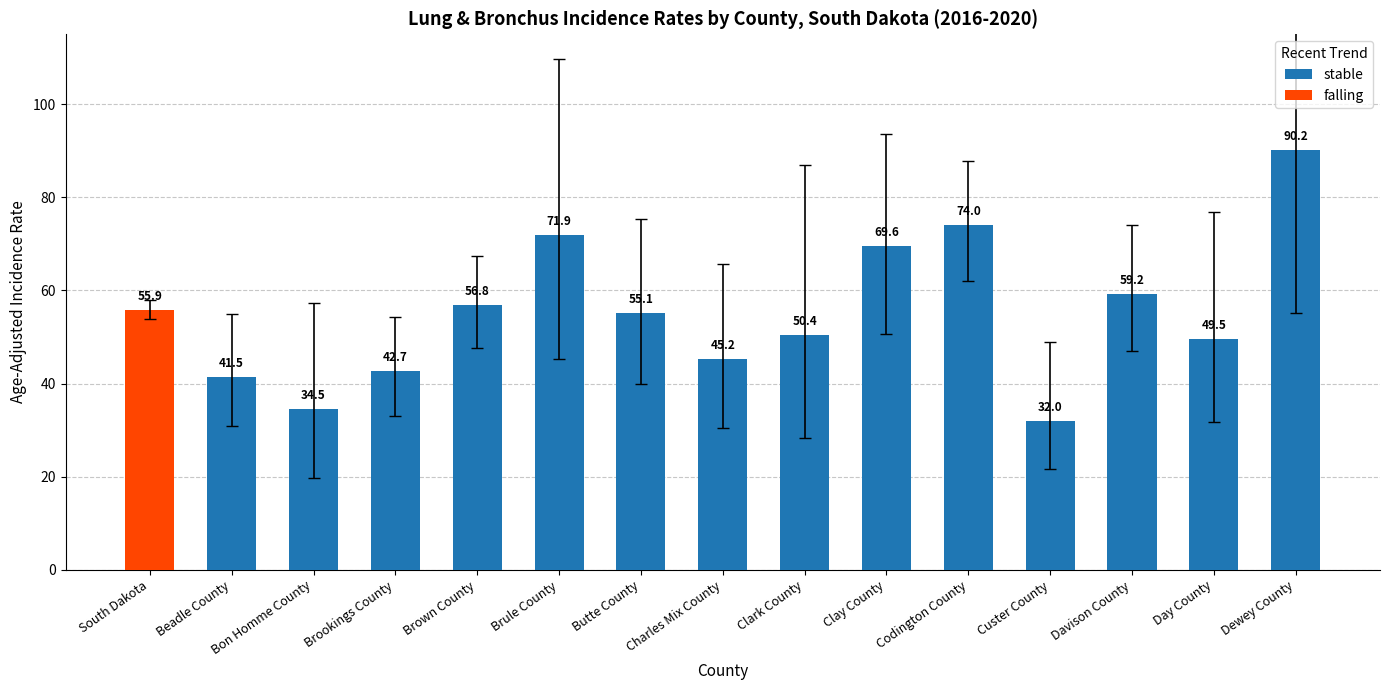

What is the sum of all stable values?

772.6